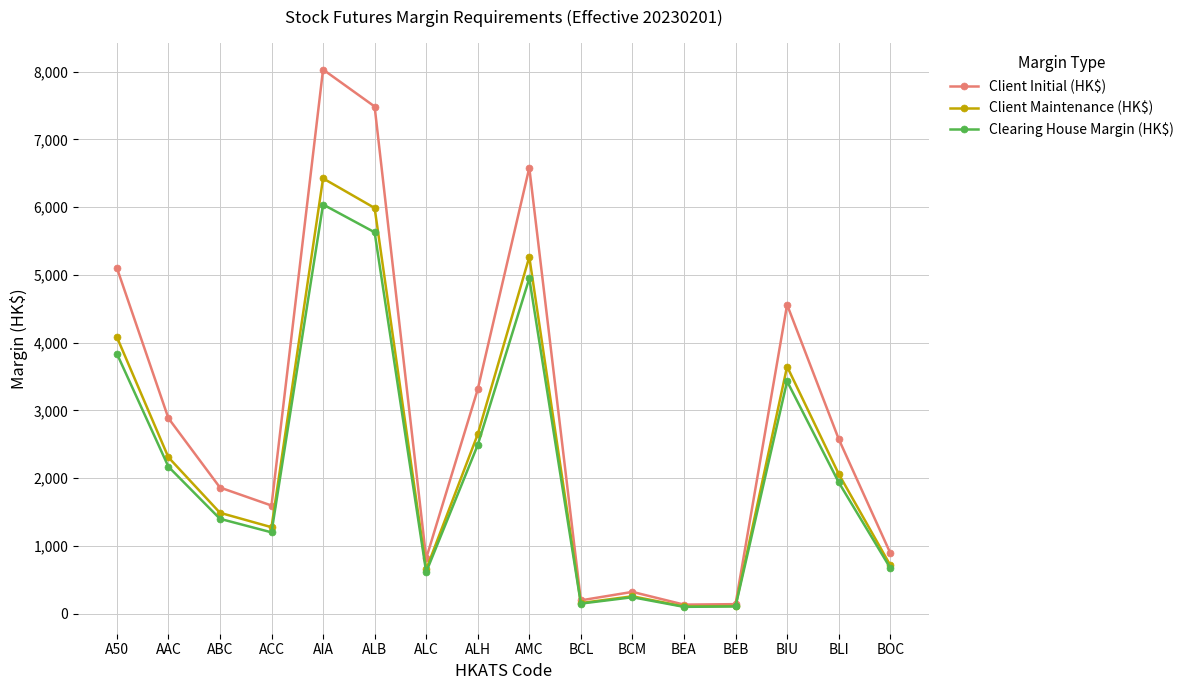

What is the minimum value for Client Initial (HK$)?

133